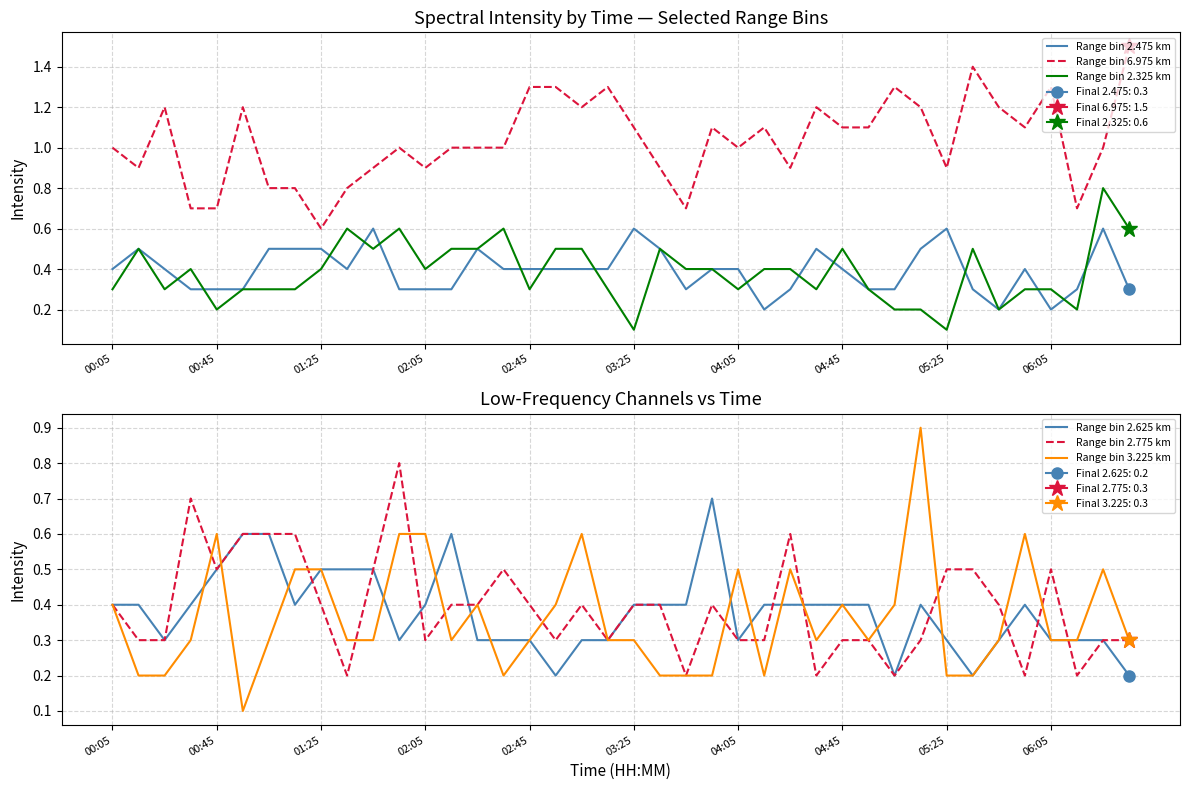

True or false: Range bin 2.325 km and Range bin 2.475 km intersect in this chart.

True